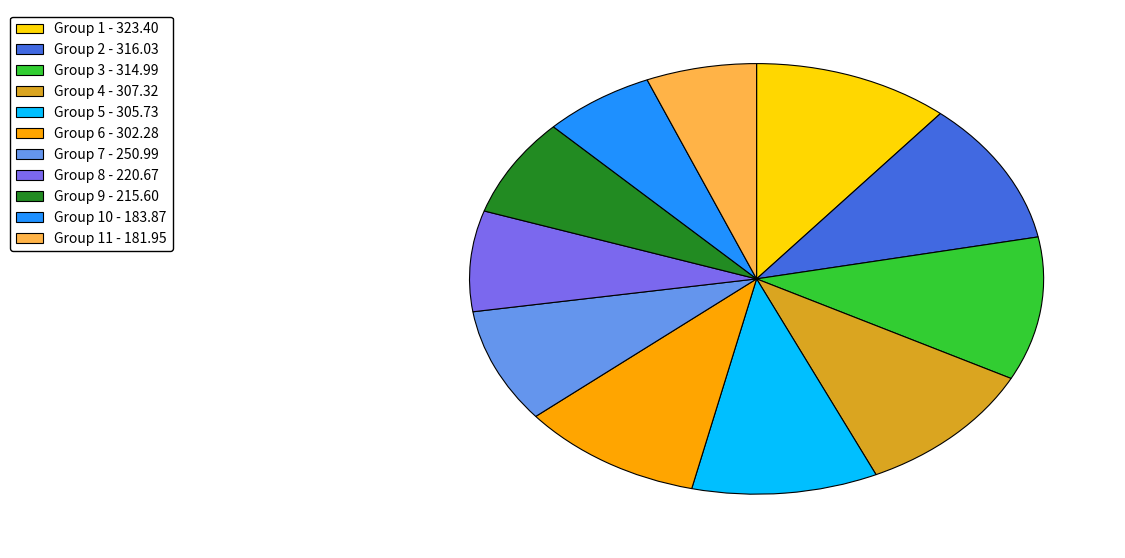

True or false: Group 4 - 307.32 accounts for 11% of the total.

True